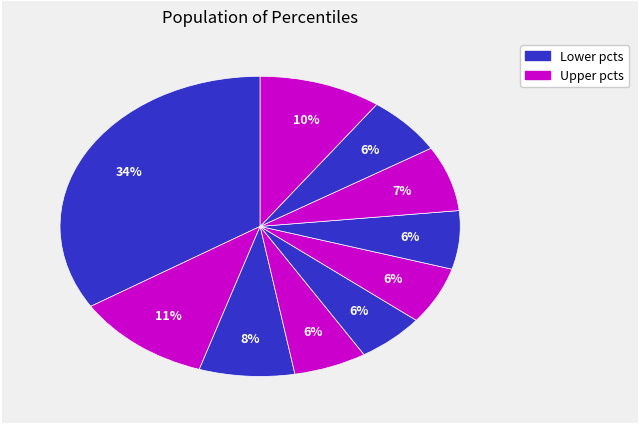

Count the number of slices in the pie.

10